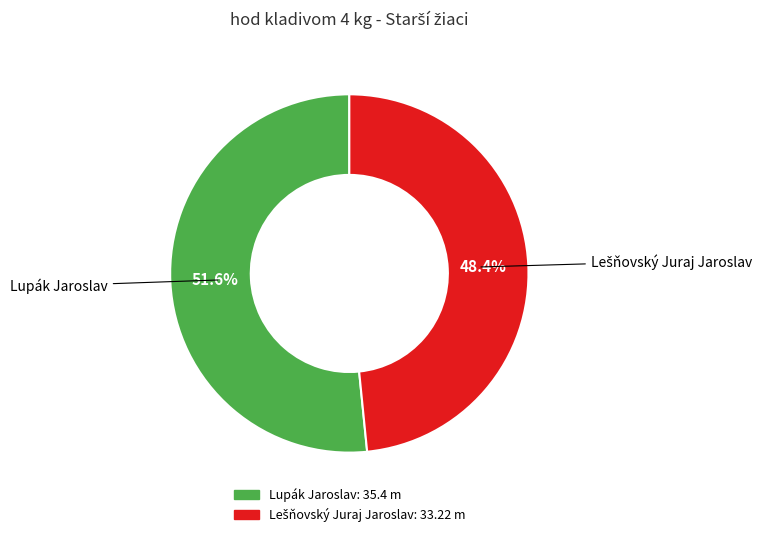

What percentage is the Lupák Jaroslav slice, to the nearest percent?

52%